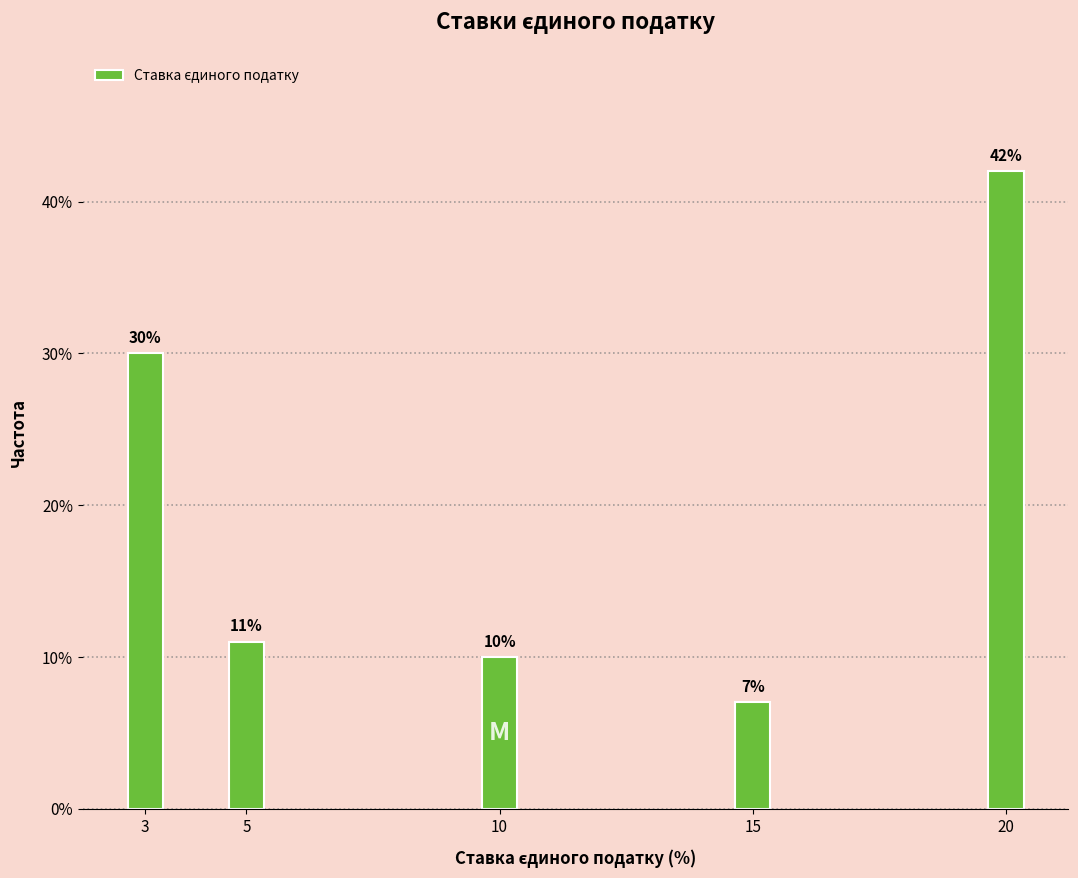

Reading left to right, list all the values displayed in this chart.

3=30.0	5=11.0	10=10.0	15=7.0	20=42.0